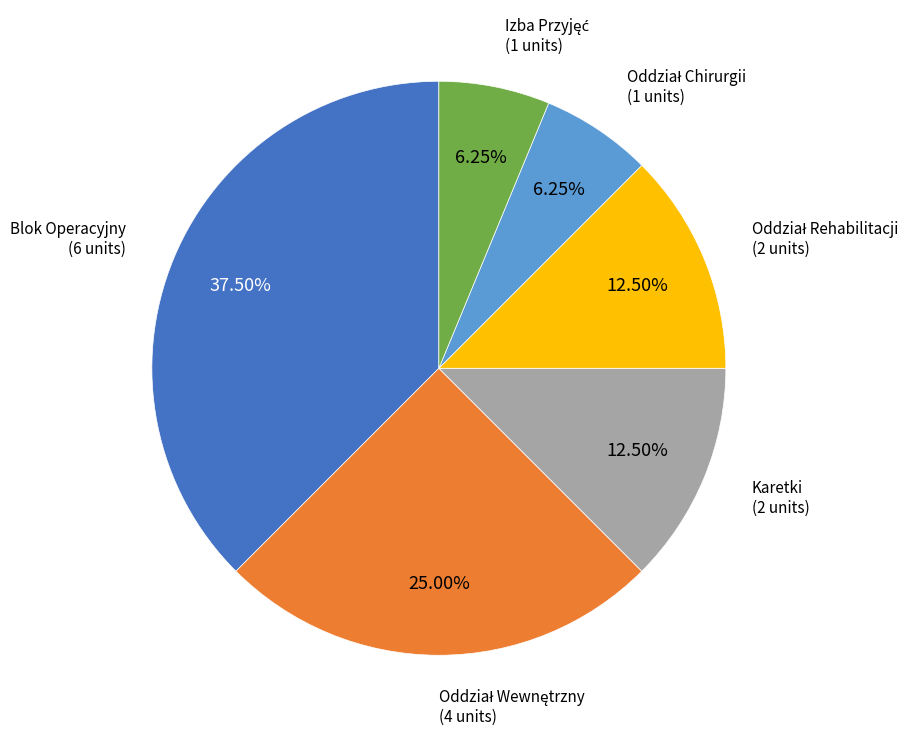

Does Karetki account for over 50% of the chart?

No